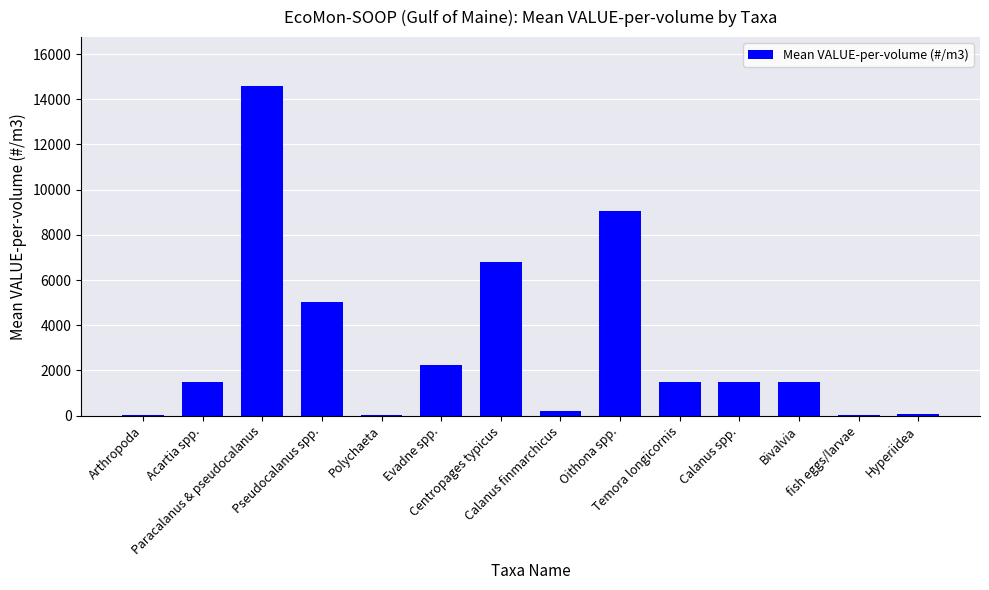

What is the greatest value displayed?

14564.3